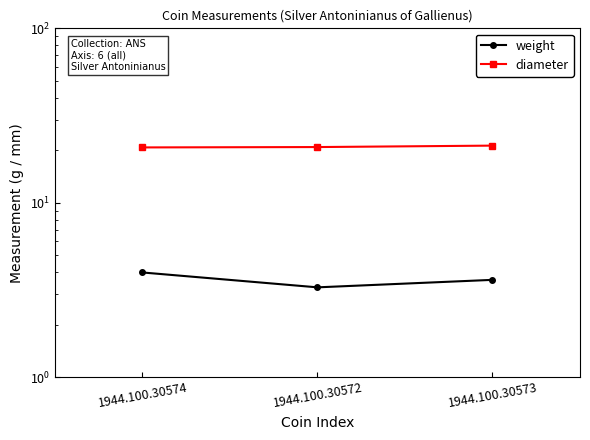

What are all the series names shown in the legend?

weight, diameter